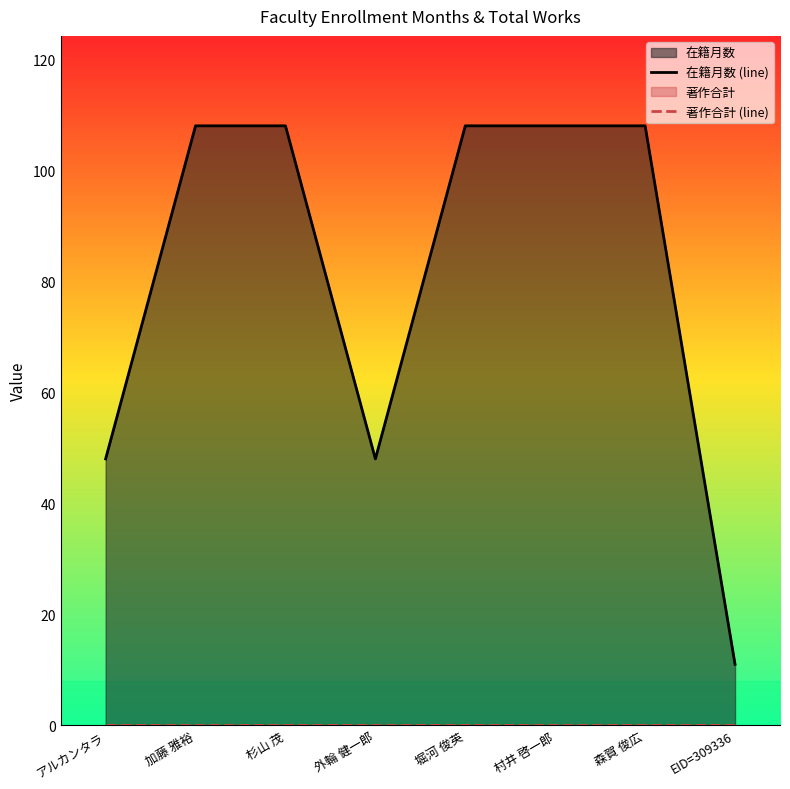

Which label corresponds to the largest value in the chart?

加藤 雅裕